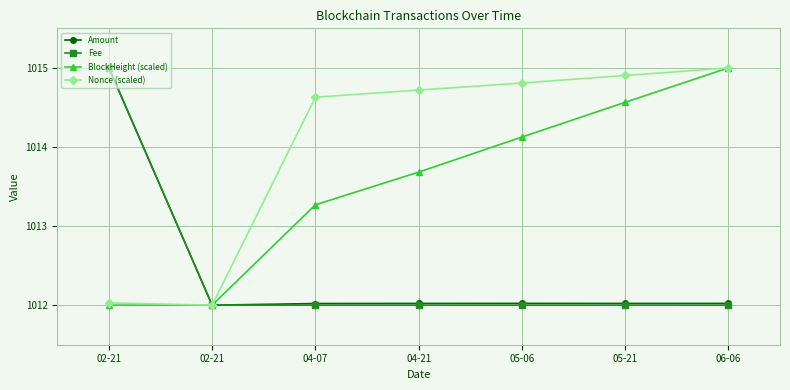

What is the maximum value for Amount?

1015.0